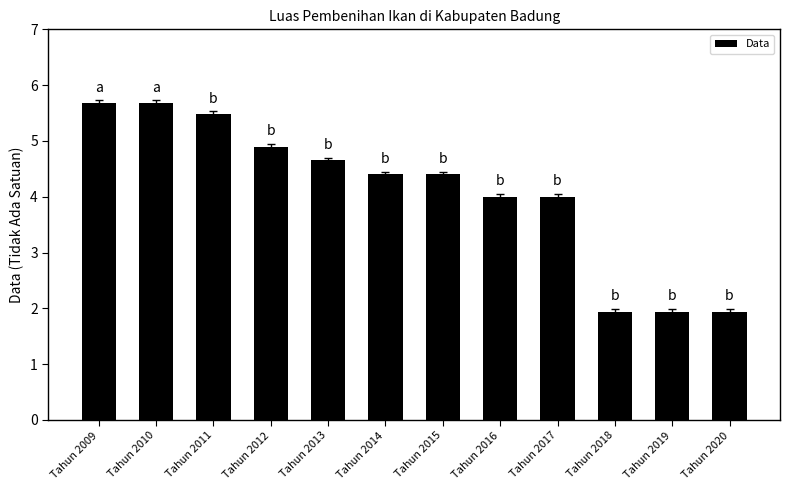

Is it true that the value at Tahun 2020 is 2.8?

False